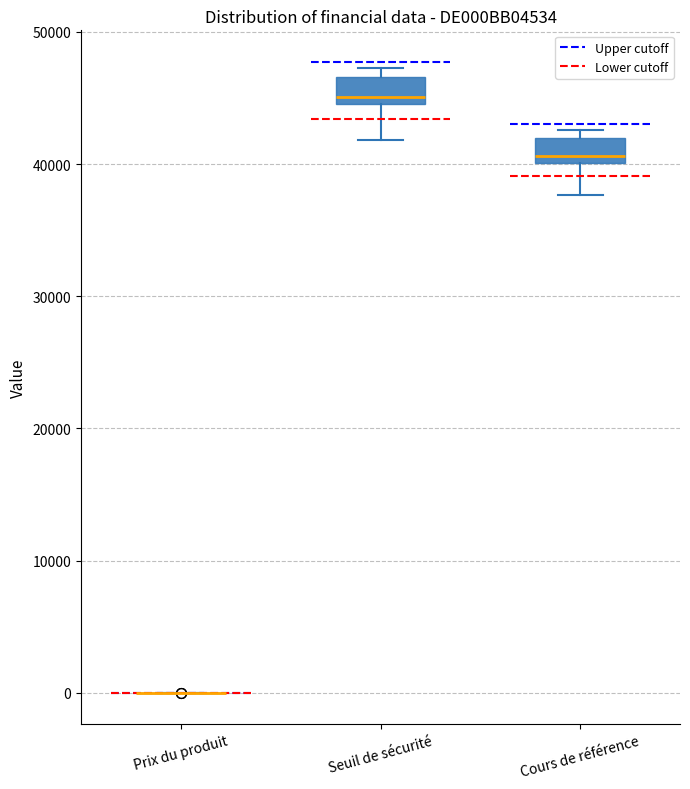

Where does the lower whisker of the box for Seuil de sécurité end on the y-axis? The values are not printed on the chart, so give them approximately, as read against the axis.

42000